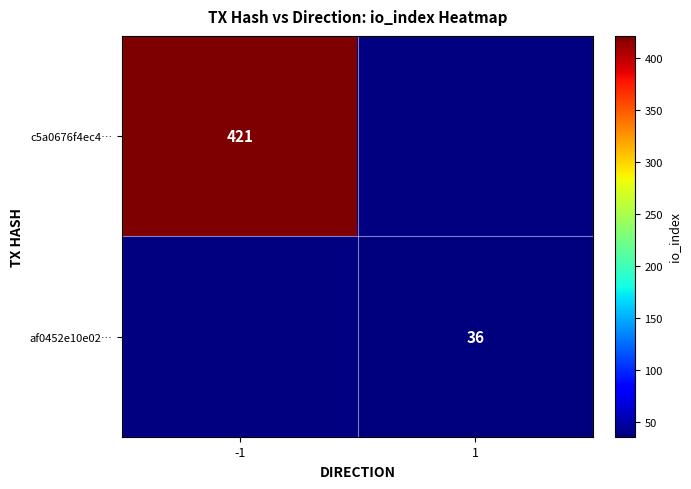

The af0452e10e02… series shows 63.5 at 1. True or false?

False